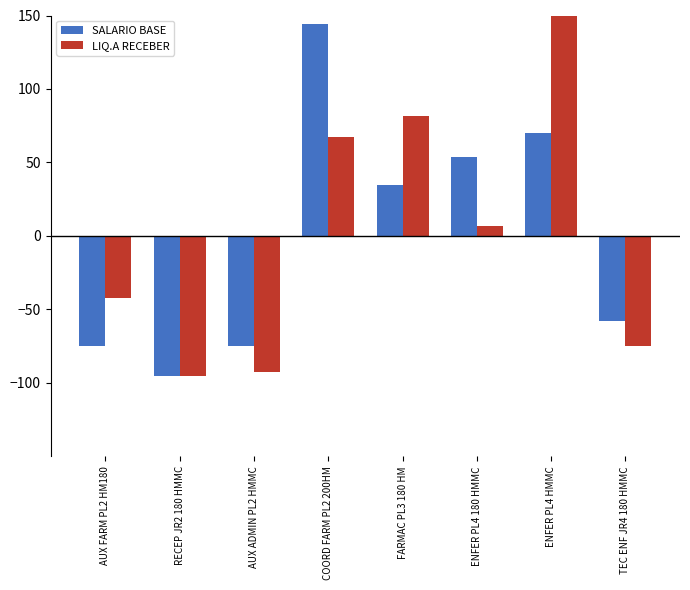

How many bars are there in total?

16